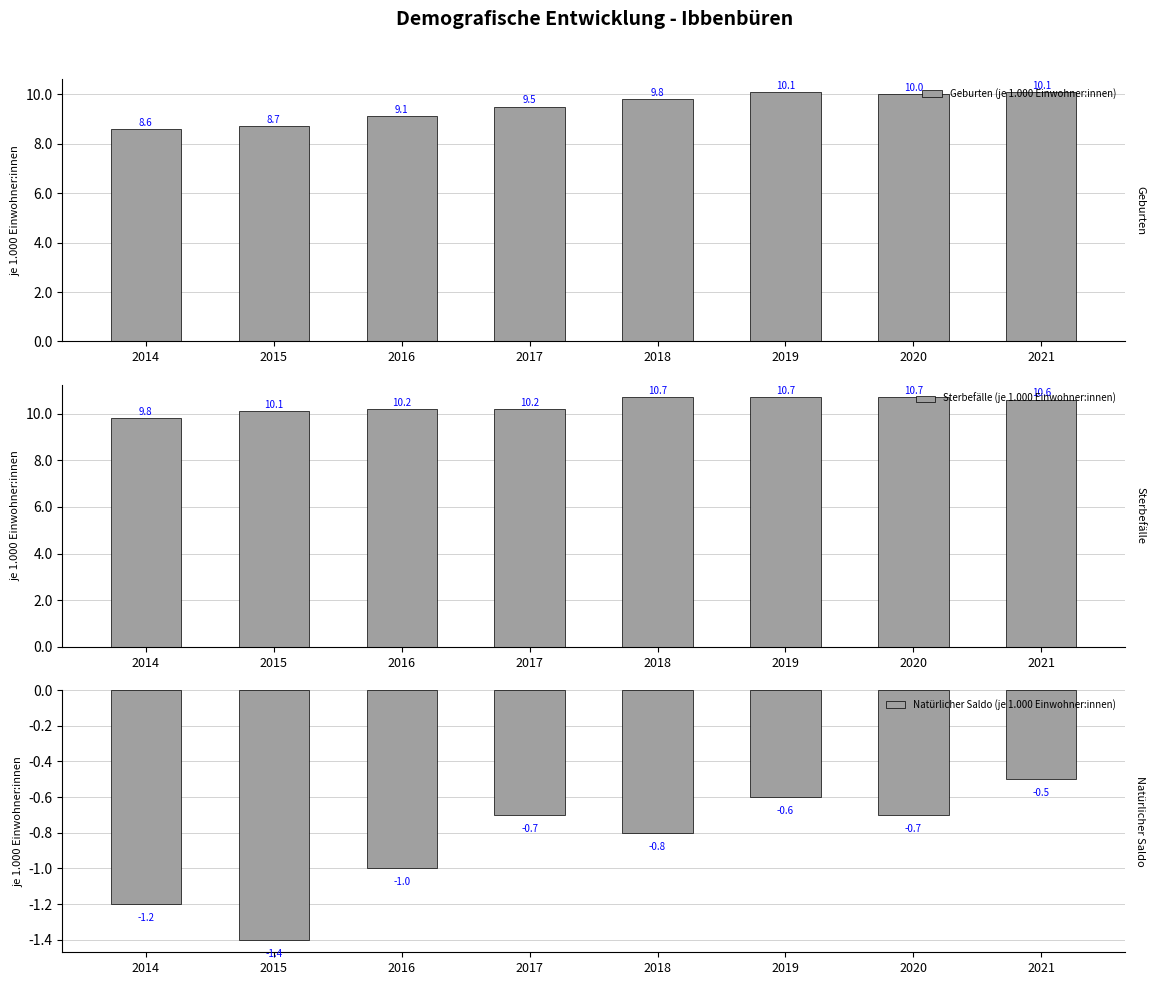

What is the greatest value displayed?

10.7